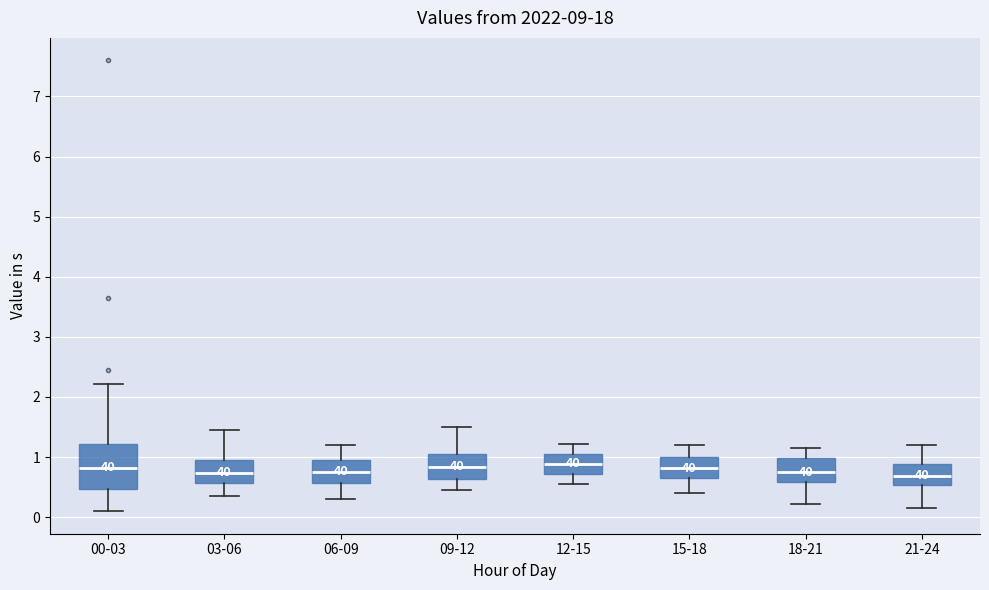

Reading left to right, transcribe this box plot: for each box, give where its median line is, the range the box spans, and where its two whiskers end, as read against the y-axis. The values are not printed on the chart, so give them approximately, as read against the axis.

00-03: median 0.8, box 0.5 to 1.2, whiskers 0.1 to 2.2
03-06: median 0.7, box 0.6 to 1.0, whiskers 0.4 to 1.5
06-09: median 0.8, box 0.6 to 1.0, whiskers 0.3 to 1.2
09-12: median 0.8, box 0.6 to 1.1, whiskers 0.5 to 1.5
12-15: median 0.9, box 0.7 to 1.1, whiskers 0.6 to 1.2
15-18: median 0.8, box 0.6 to 1.0, whiskers 0.4 to 1.2
18-21: median 0.8, box 0.6 to 1.0, whiskers 0.2 to 1.2
21-24: median 0.7, box 0.5 to 0.9, whiskers 0.2 to 1.2